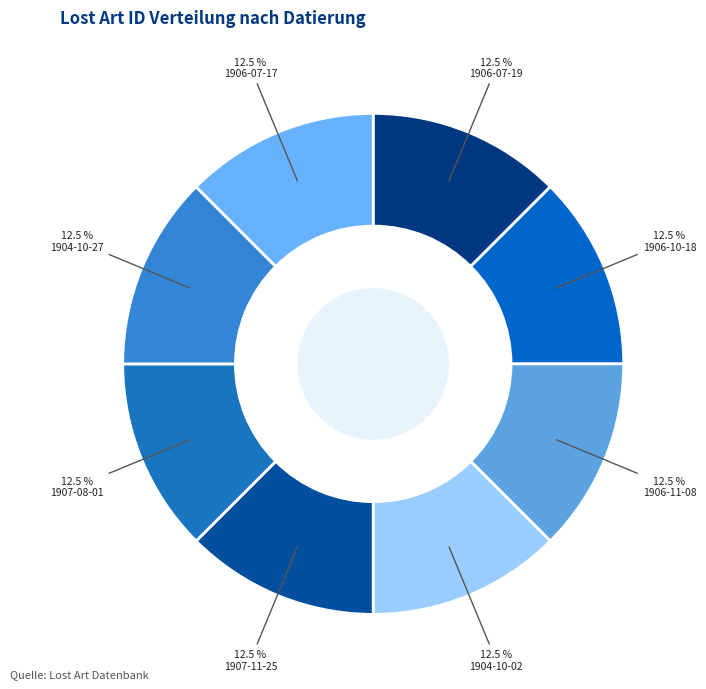

How many slices are in this pie chart?

8